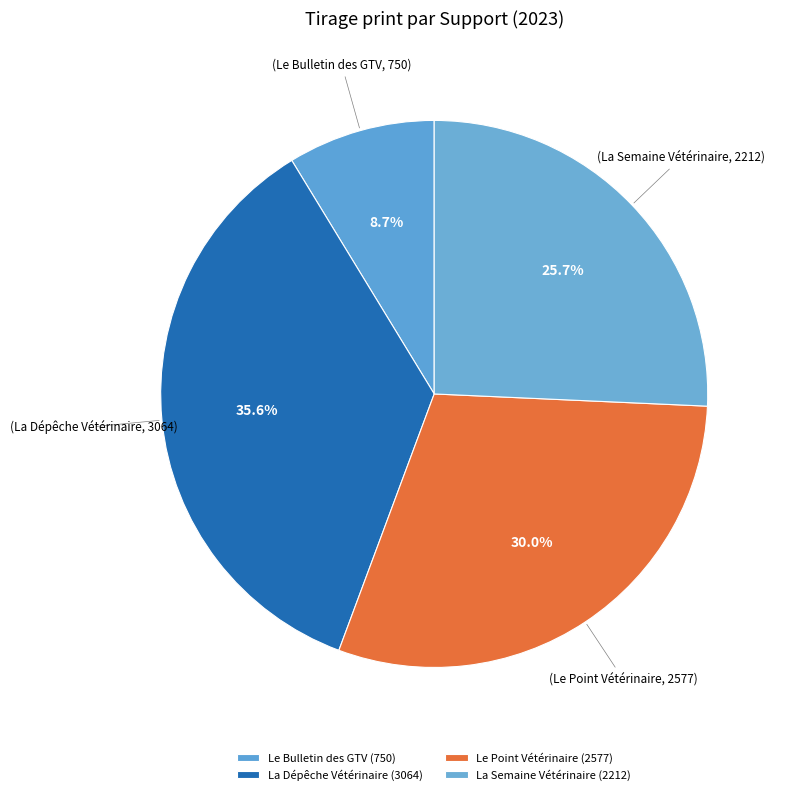

To the nearest percent, what is the combined percentage of La Dépêche Vétérinaire and Le Point Vétérinaire?

66%